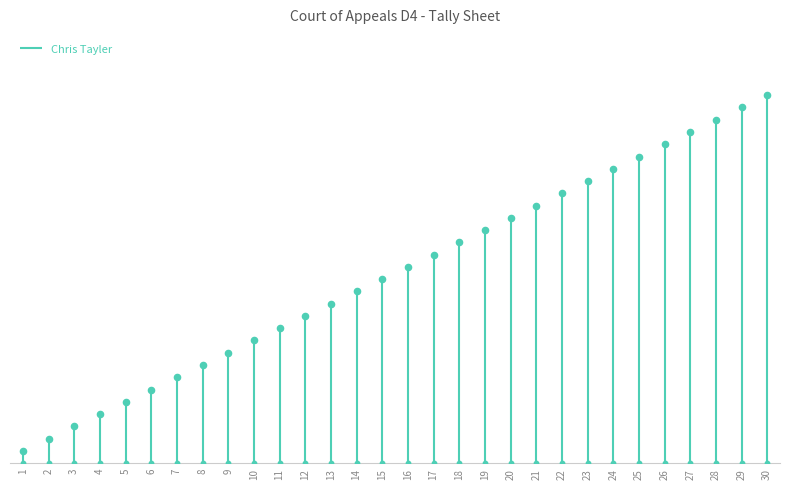

What is the change in value from 12 to 29?

+17